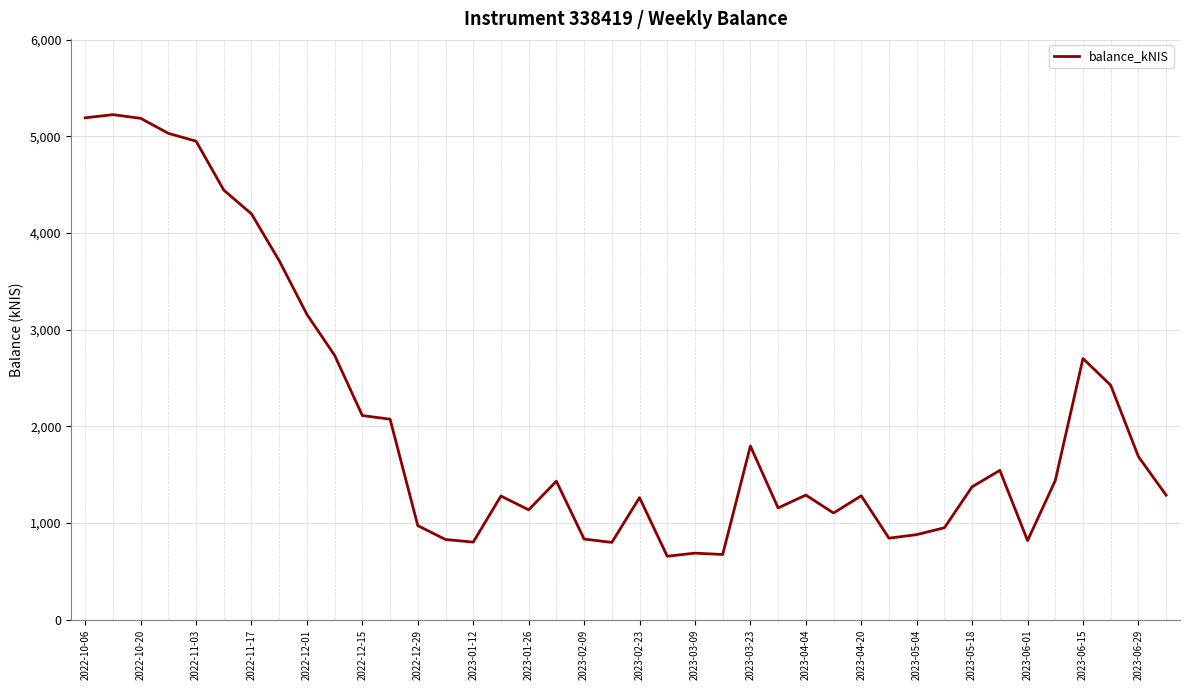

What is the difference between the maximum and minimum values?

4567.0